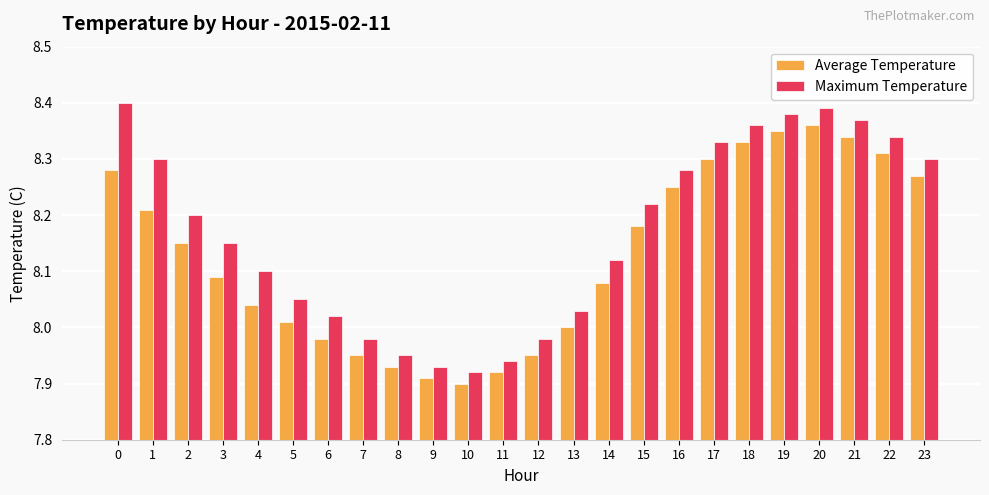

How many series are shown in this chart?

2